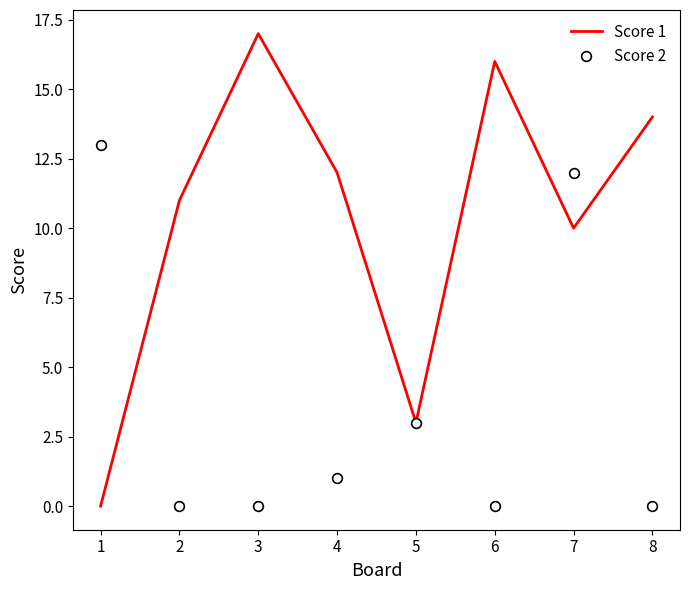

True or false: Score 2 and Score 1 intersect in this chart.

True